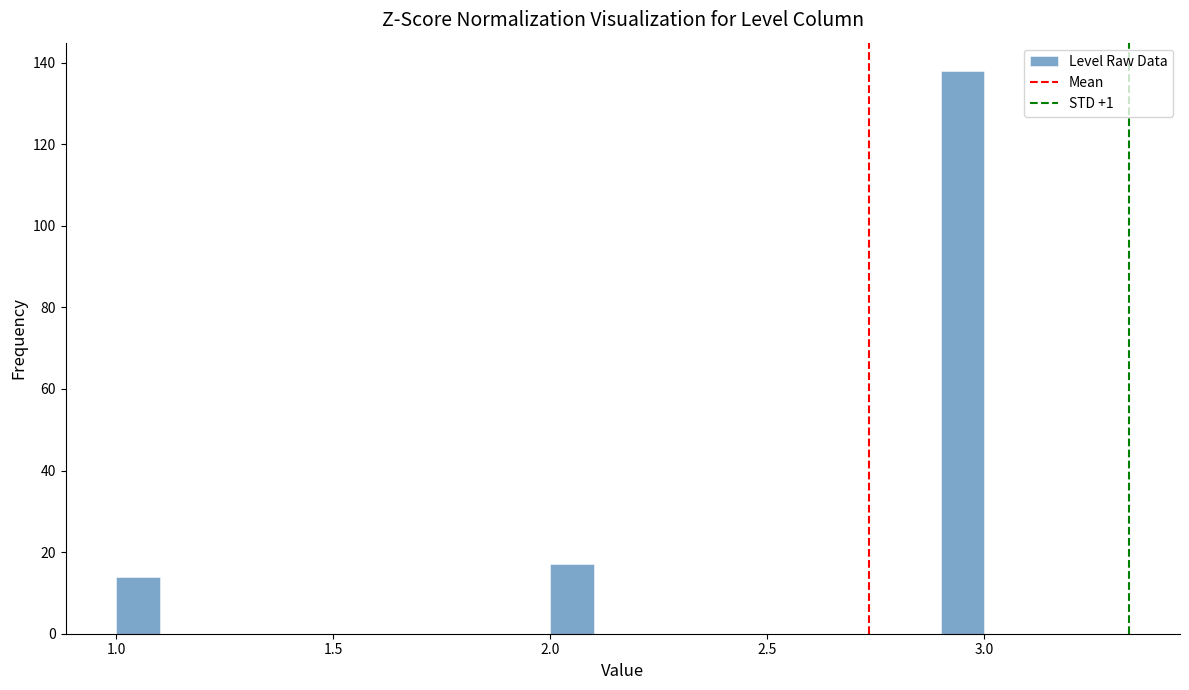

Read against the x-axis, roughly where is the centre of the tallest bar?

2.95